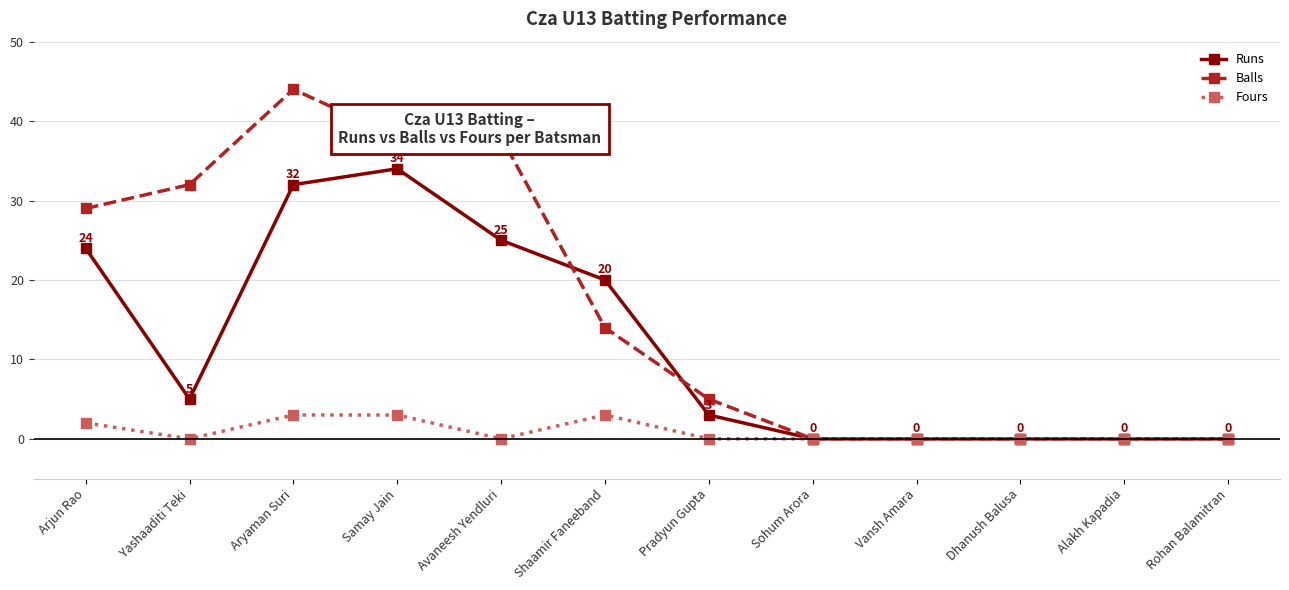

What is the sum of the Balls values at Dhanush Balusa and Arjun Rao?

29